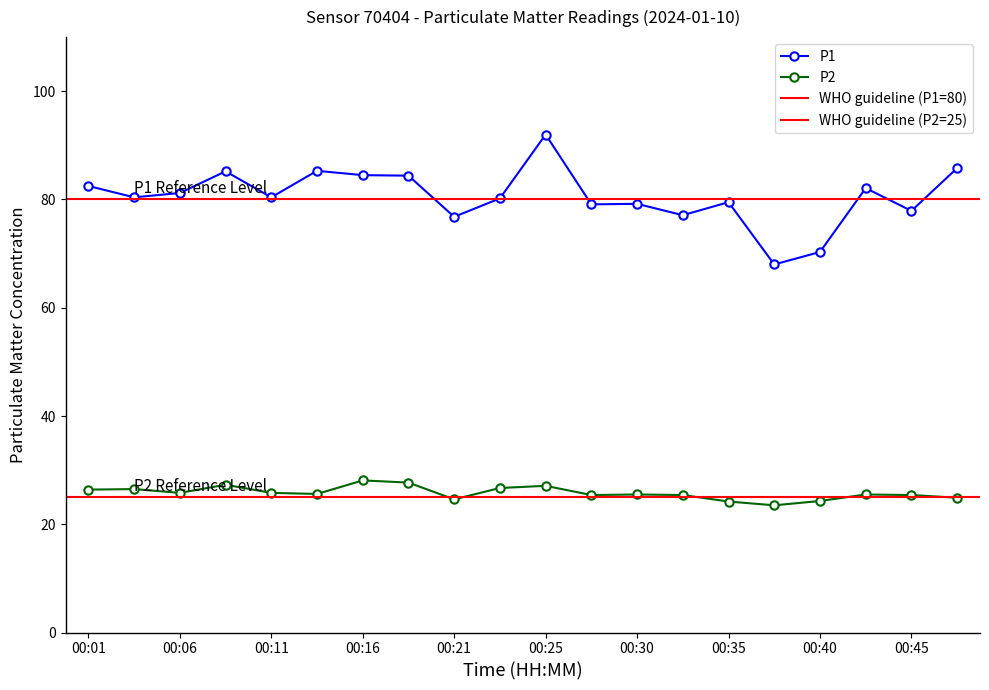

What is the value of the P2 point at the 2nd from the left?

26.5